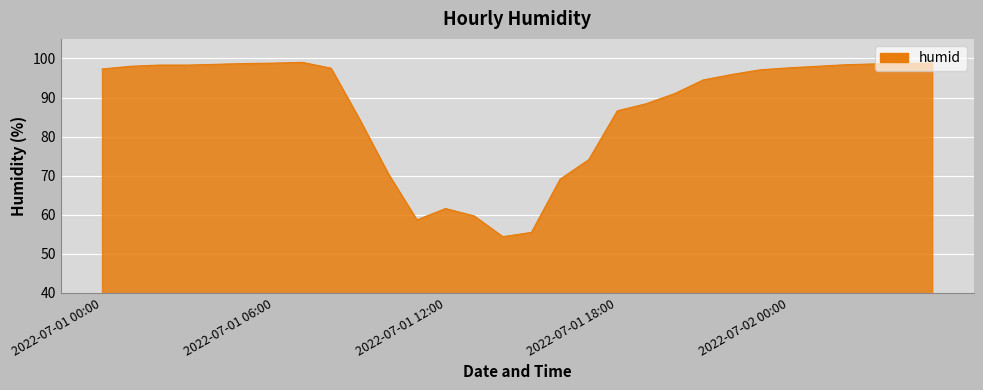

What is the greatest value displayed?

99.0